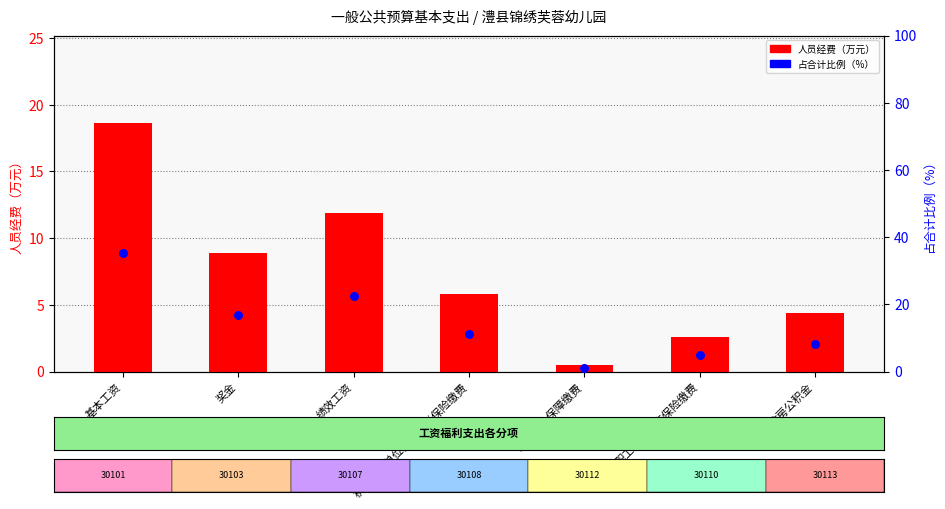

What are all the series names shown in the legend?

人员经费（万元）, 占合计比例（%）